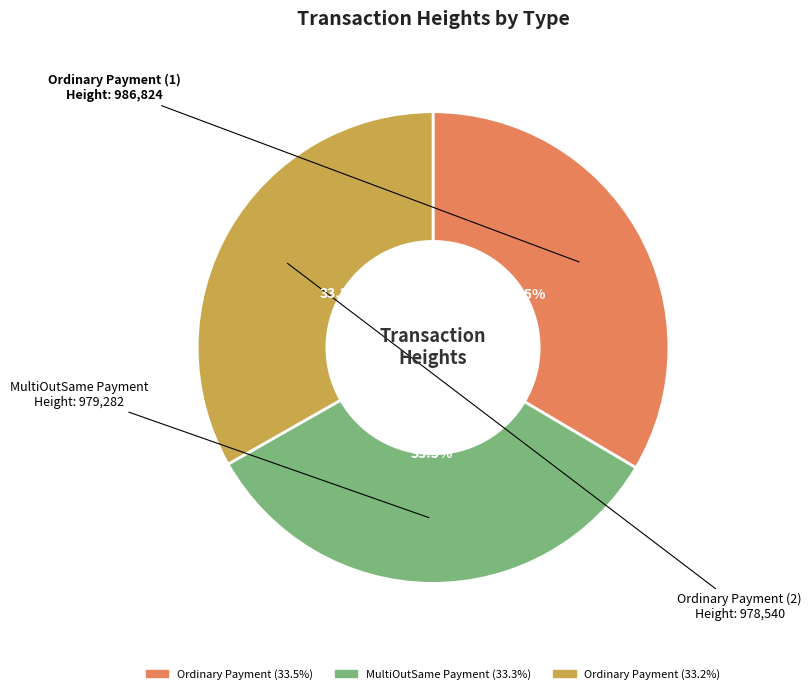

Is there a majority slice in this chart?

No